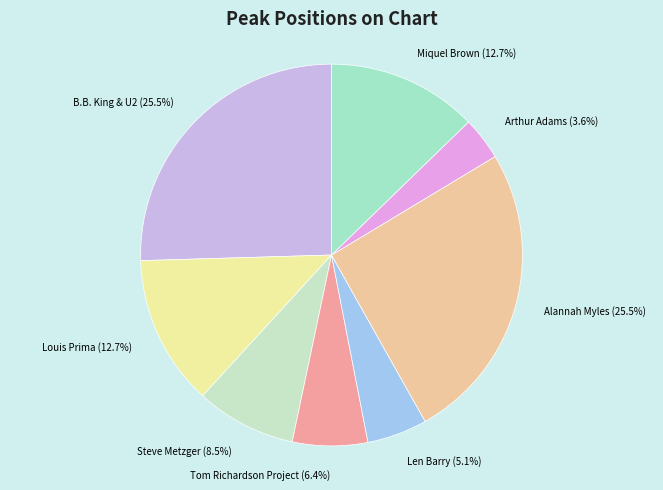

Do Miquel Brown and Alannah Myles together represent more than half of the pie?

No